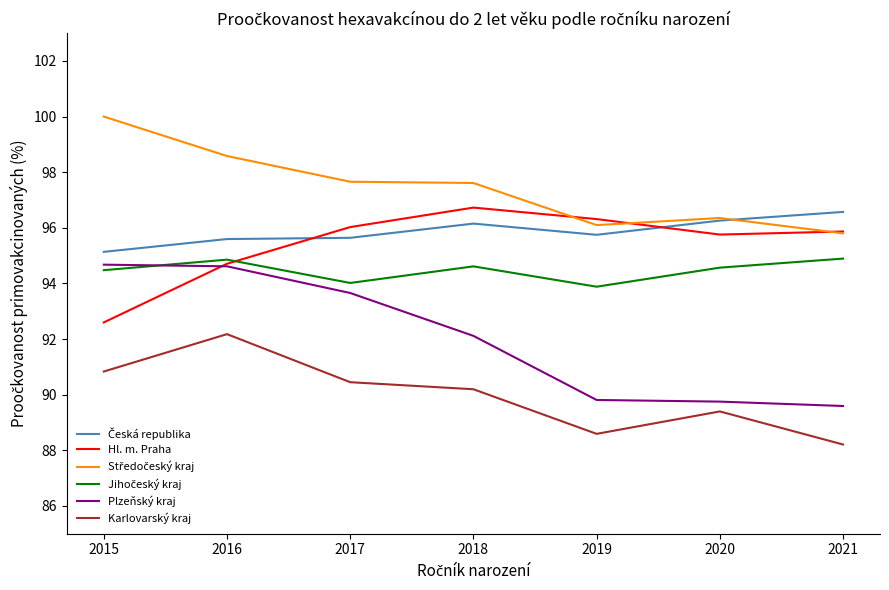

True or false: Hl. m. Praha has a value of 53.4 at 2021.

False